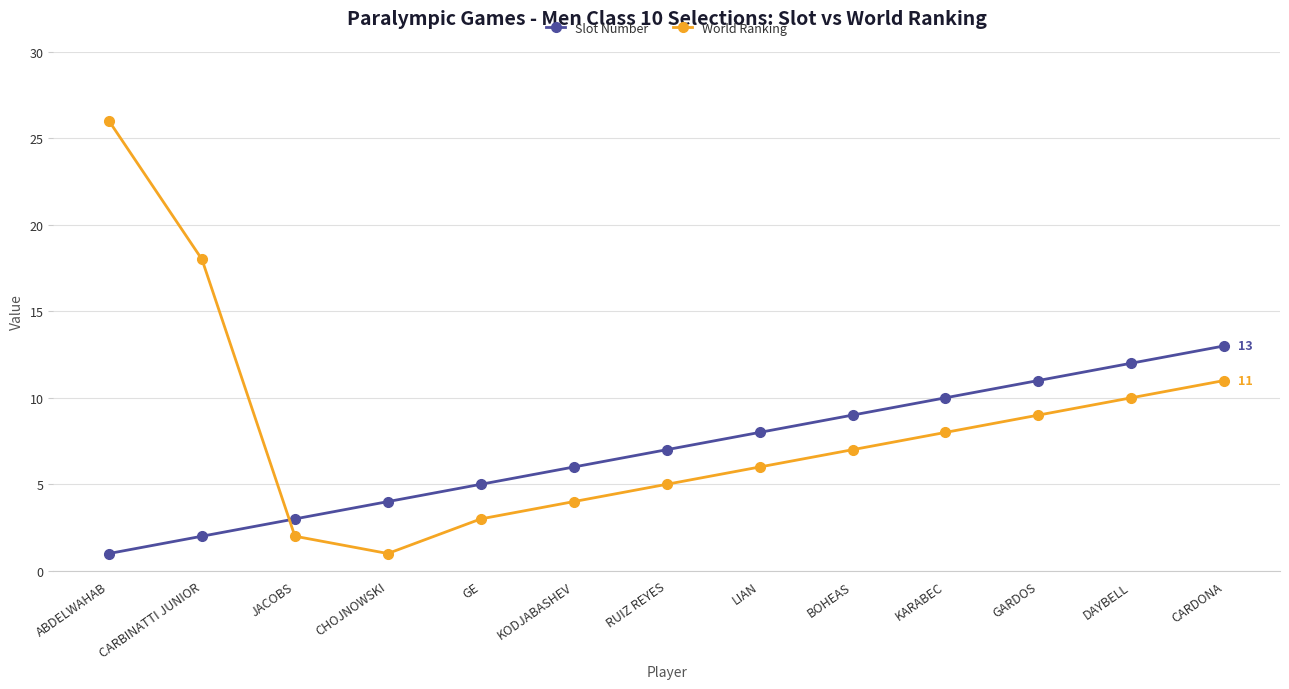

How many lines are shown in the chart?

2